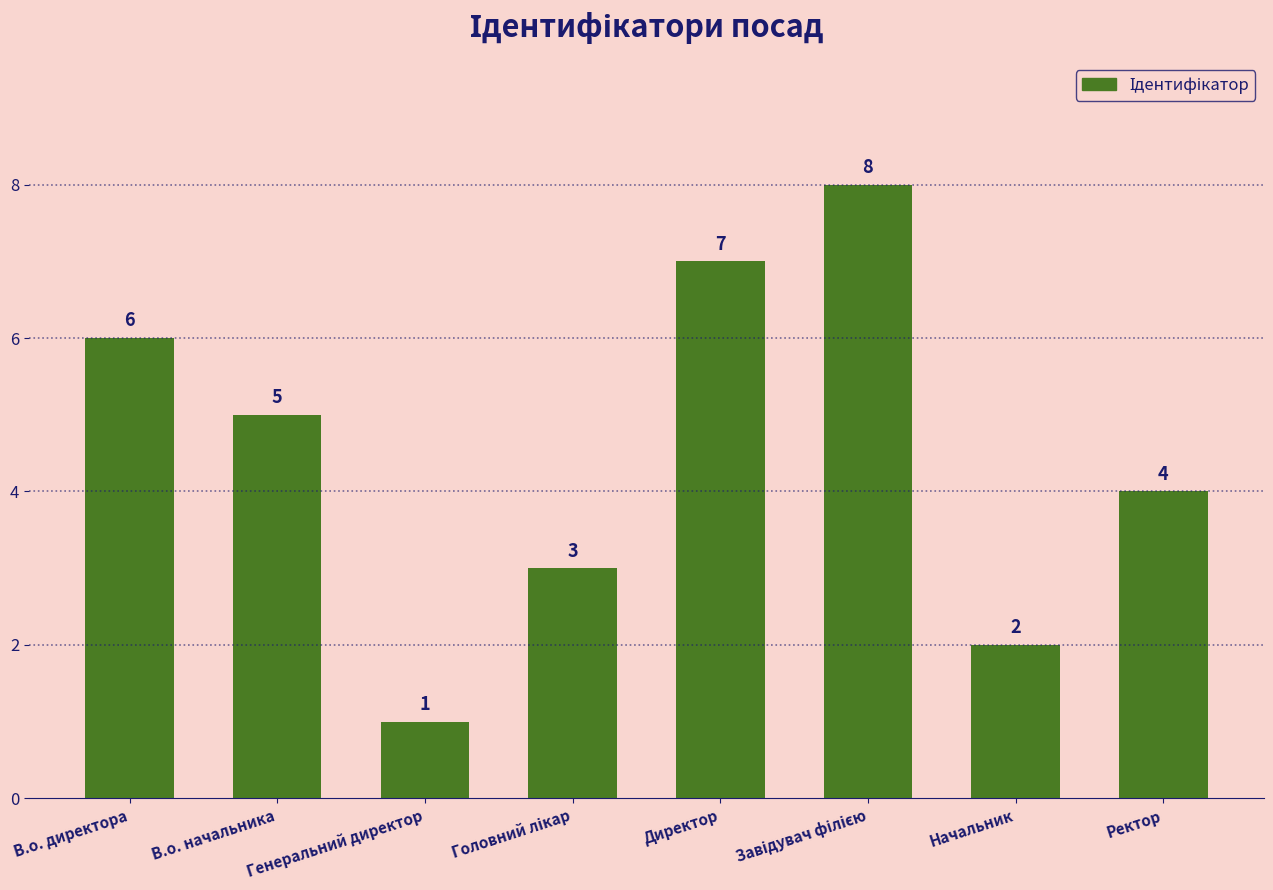

What is the difference between the maximum and minimum values?

7